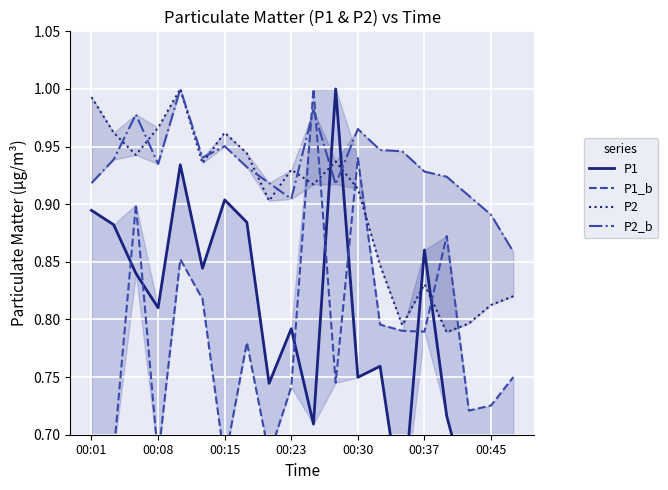

The P2 series shows 0.2 at 00:30. True or false?

False